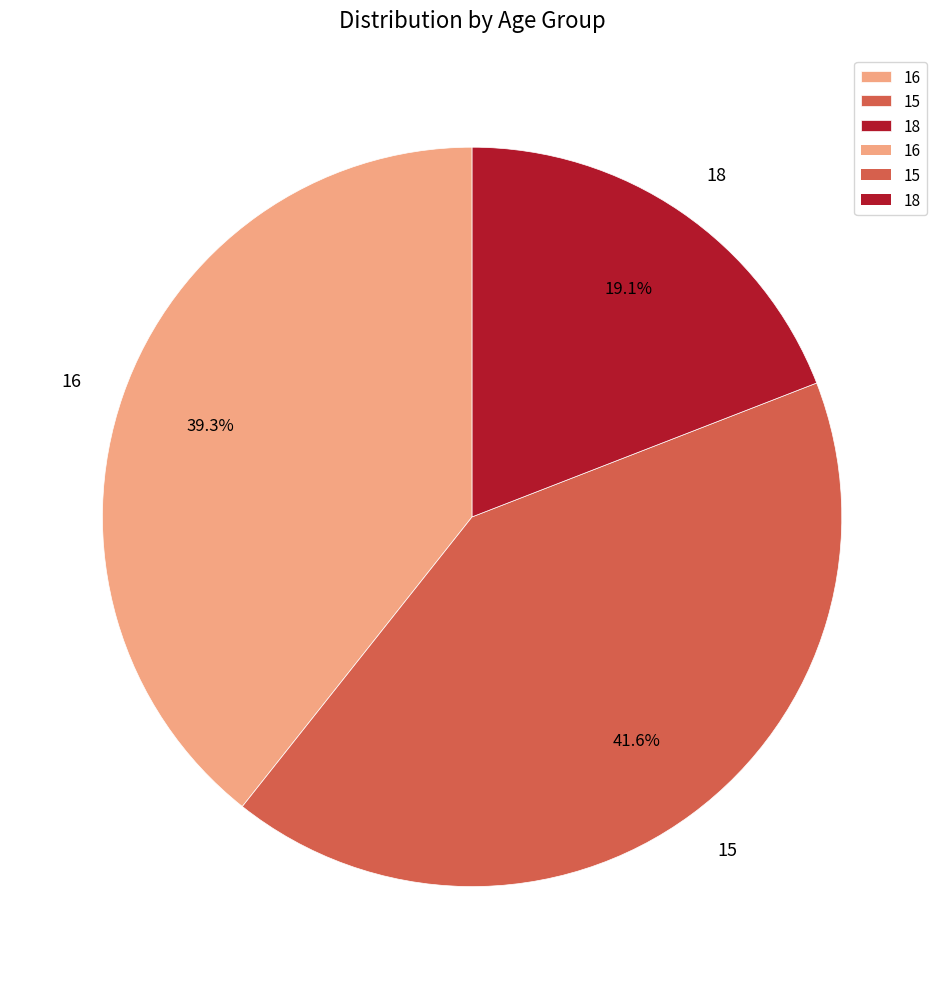

True or false: 16 accounts for 39% of the total.

True